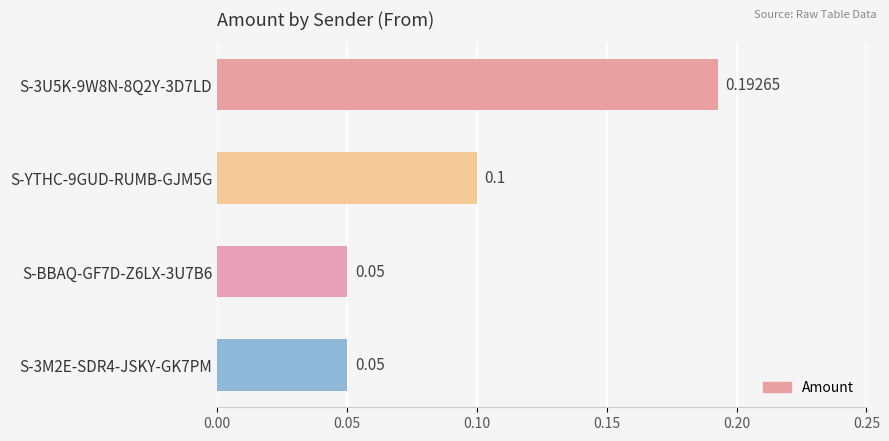

How many bars are there in total?

4